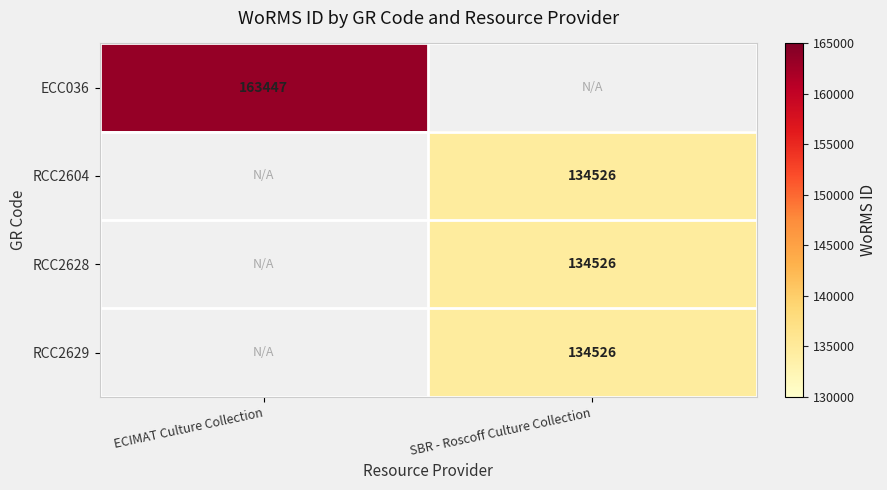

Is it true that RCC2604 equals 134526 at SBR - Roscoff Culture Collection?

True